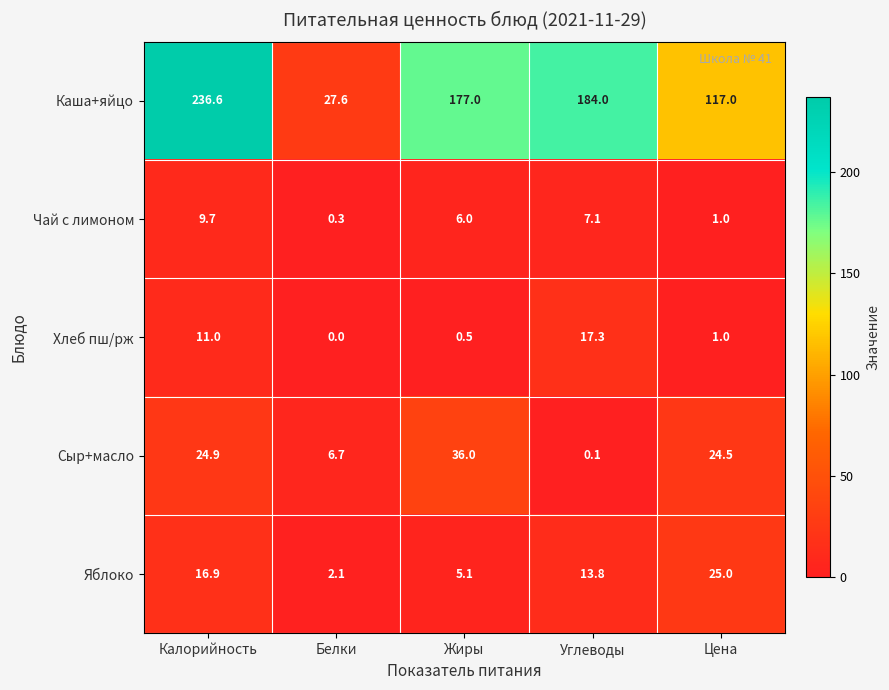

What is the lowest value of the Каша+яйцо series?

27.6